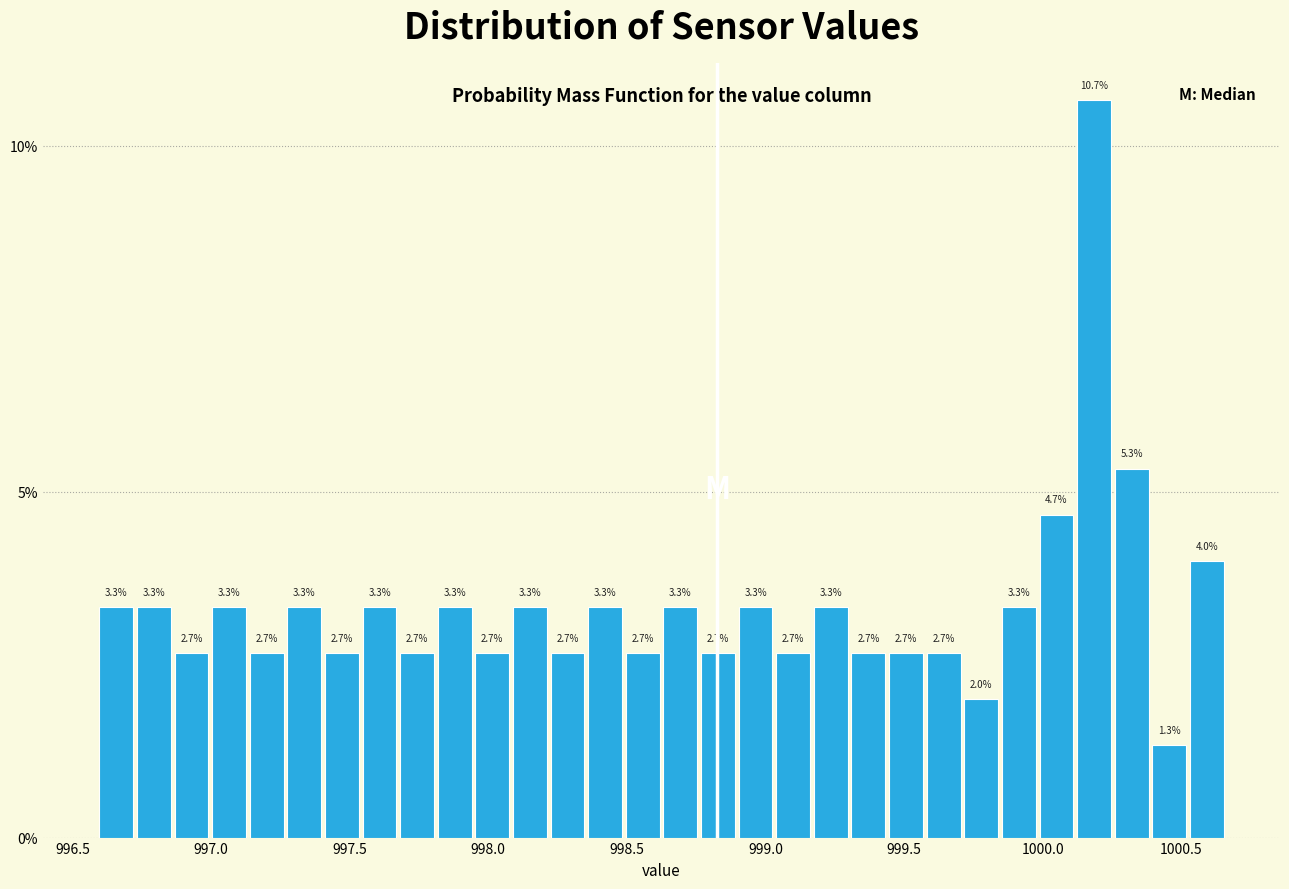

Around what value on the x-axis is the tallest bar? Give the approximate position of its centre, as read against the axis.

1000.20